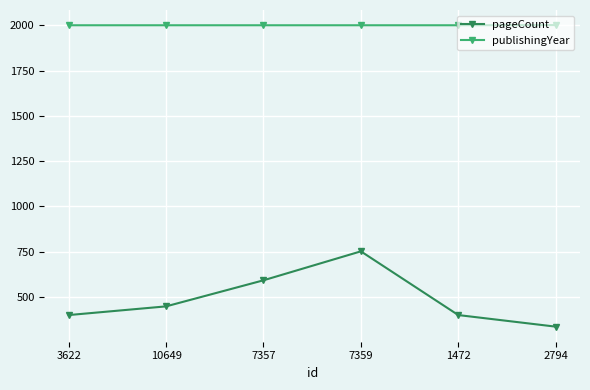

The value of publishingYear at 7357 is 3576. True or false?

False